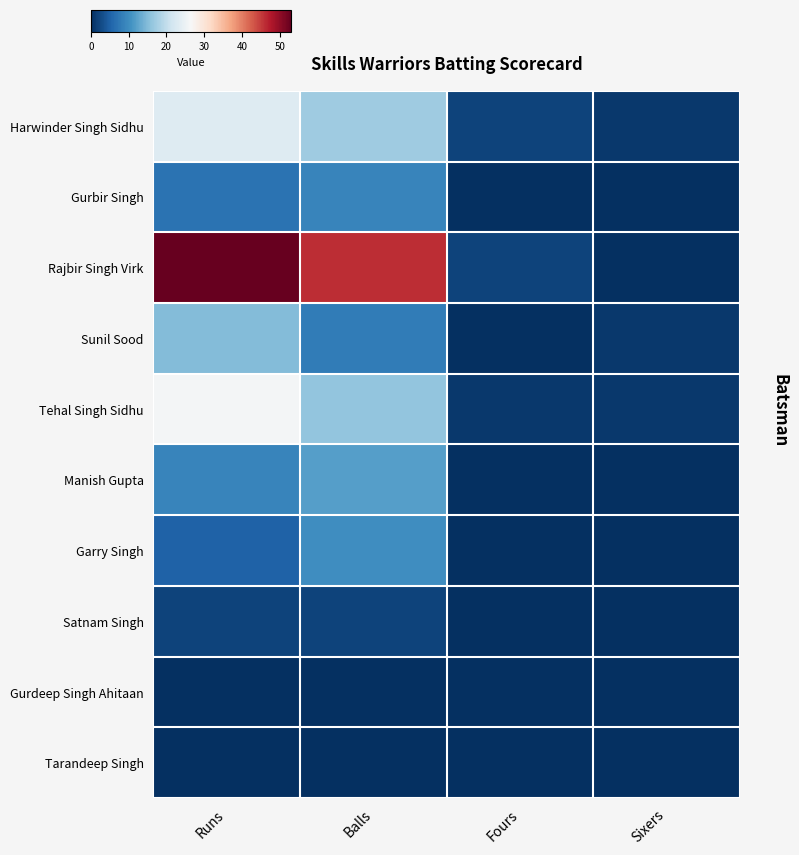

At how many categories does at least one series exceed 49?

1